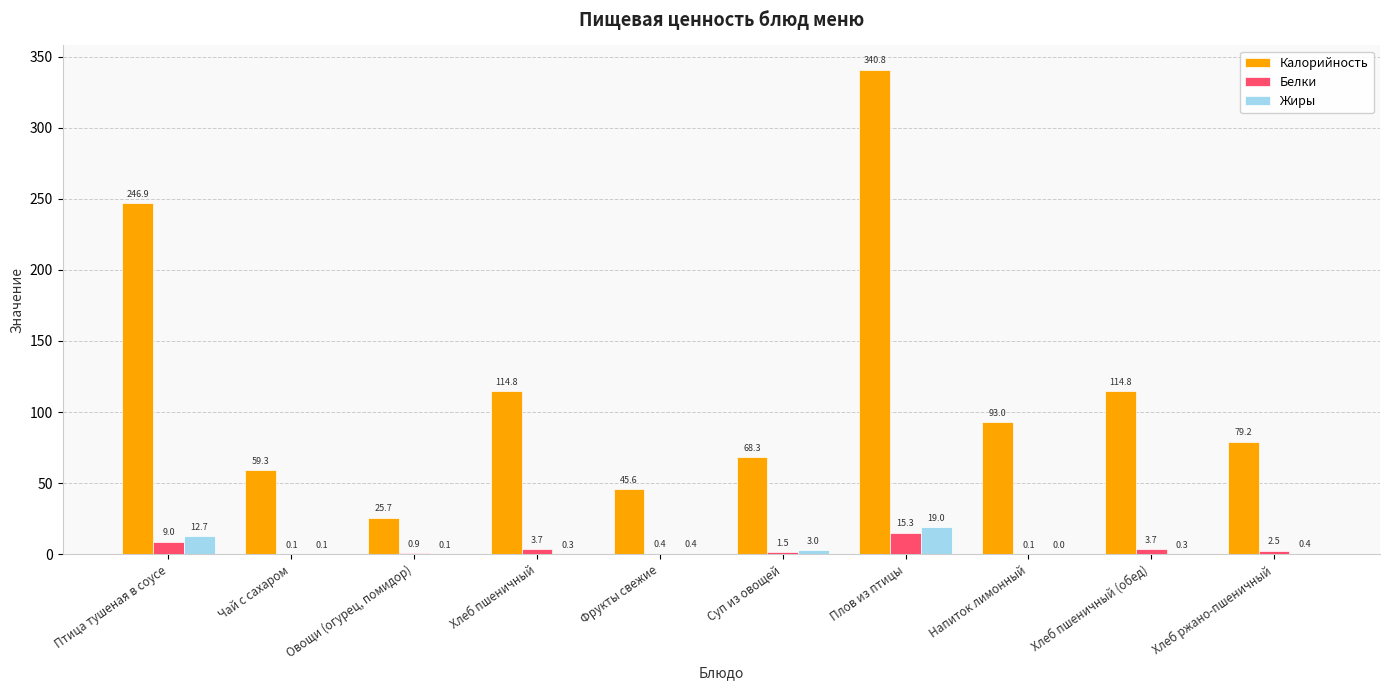

True or false: Белки has a value of 0.1 at Чай с сахаром.

True